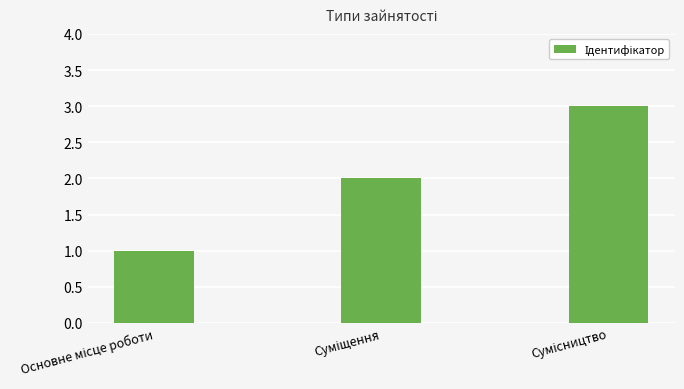

Does the chart contain any negative values?

No